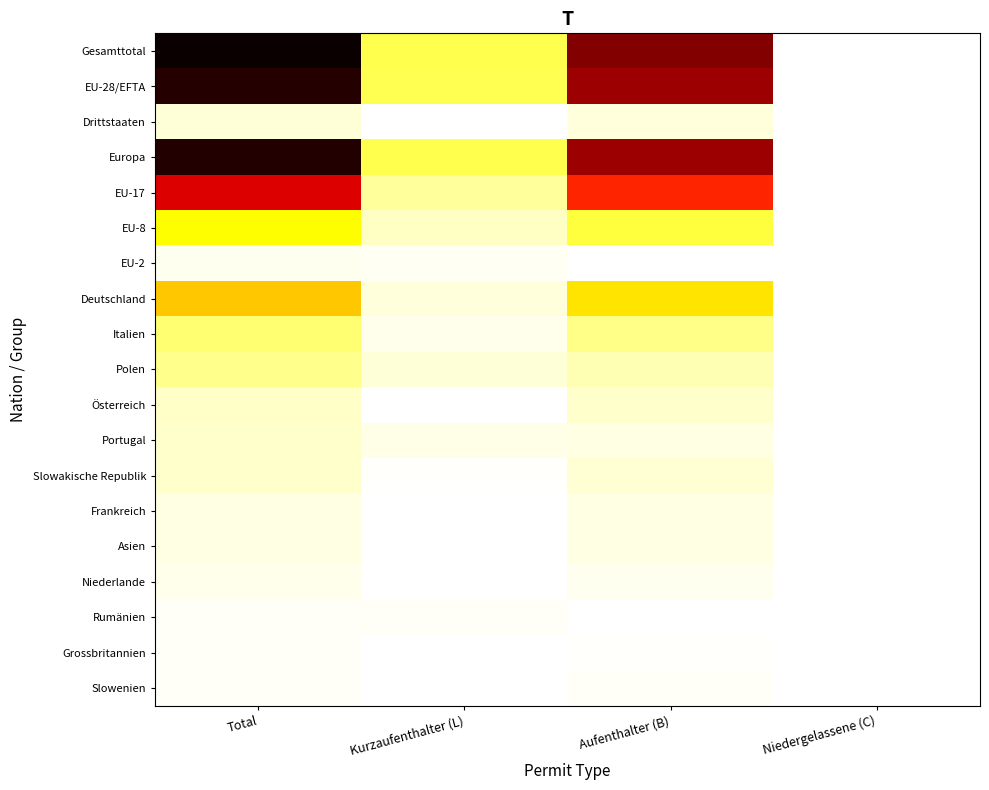

How many data points does each series have?

4